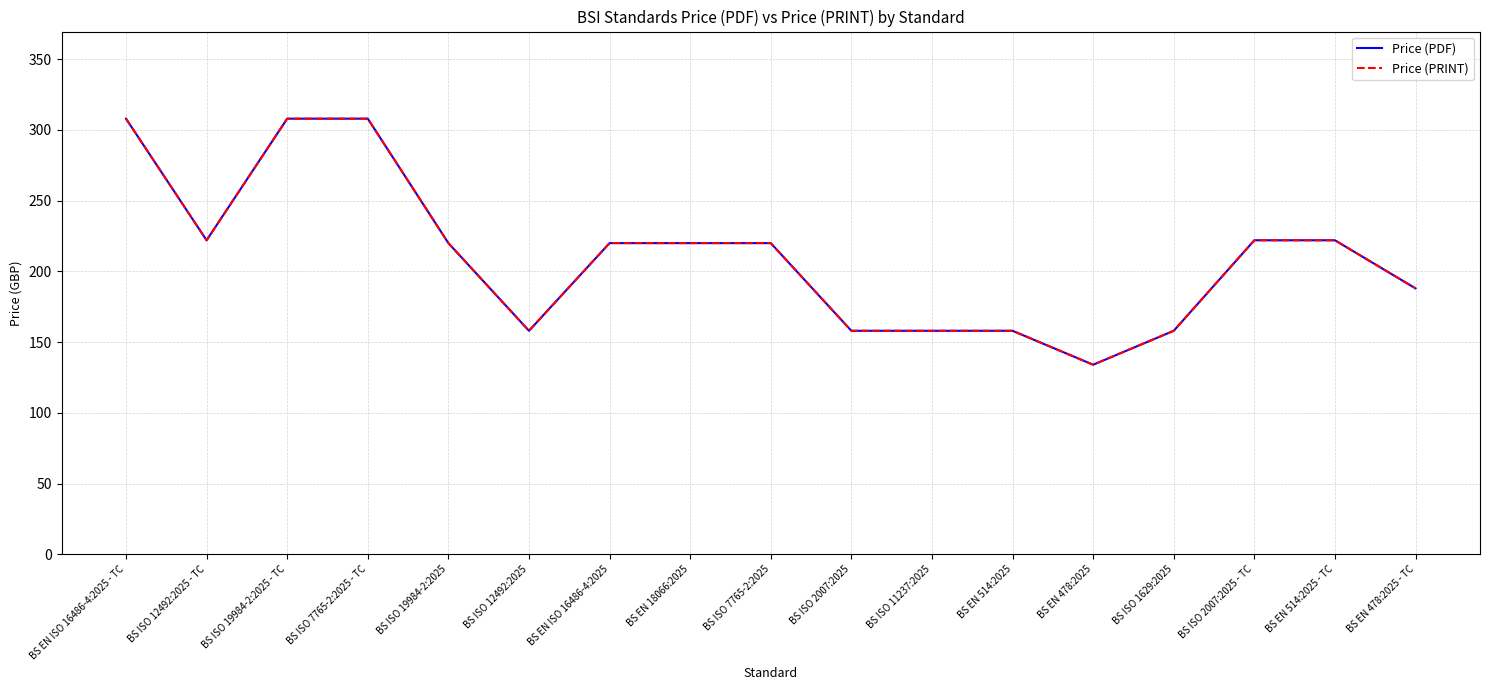

List the labels in order of Price (PRINT) value, smallest first.

BS EN 478:2025, BS ISO 12492:2025, BS ISO 2007:2025, BS ISO 11237:2025, BS EN 514:2025, BS ISO 1629:2025, BS EN 478:2025 - TC, BS ISO 19984-2:2025, BS EN ISO 16486-4:2025, BS EN 18066:2025, BS ISO 7765-2:2025, BS ISO 12492:2025 - TC, BS ISO 2007:2025 - TC, BS EN 514:2025 - TC, BS EN ISO 16486-4:2025 - TC, BS ISO 19984-2:2025 - TC, BS ISO 7765-2:2025 - TC